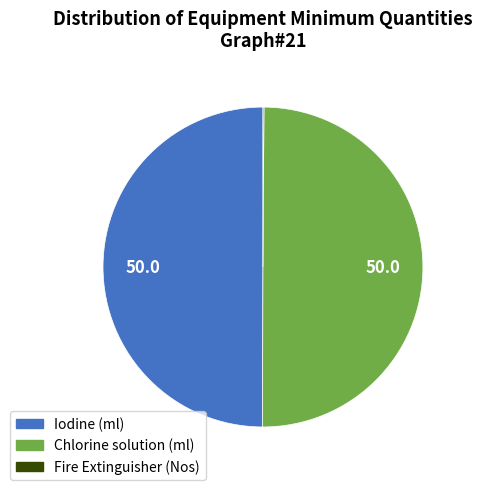

The Iodine (ml) slice represents 50% of the pie. True or false?

True